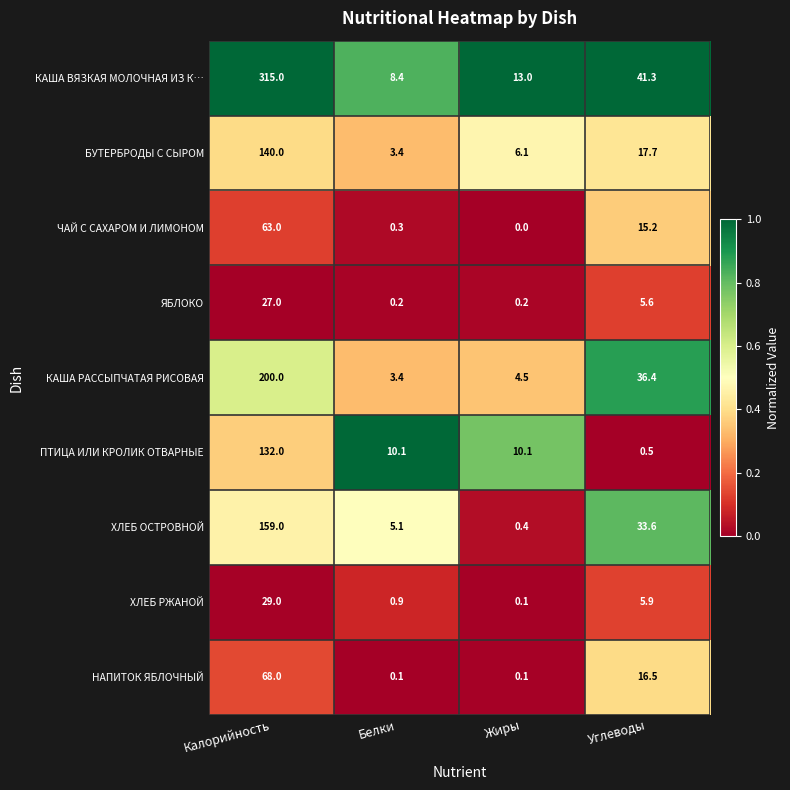

What is the difference between the maximum and second lowest values in the НАПИТОК ЯБЛОЧНЫЙ series?

67.9